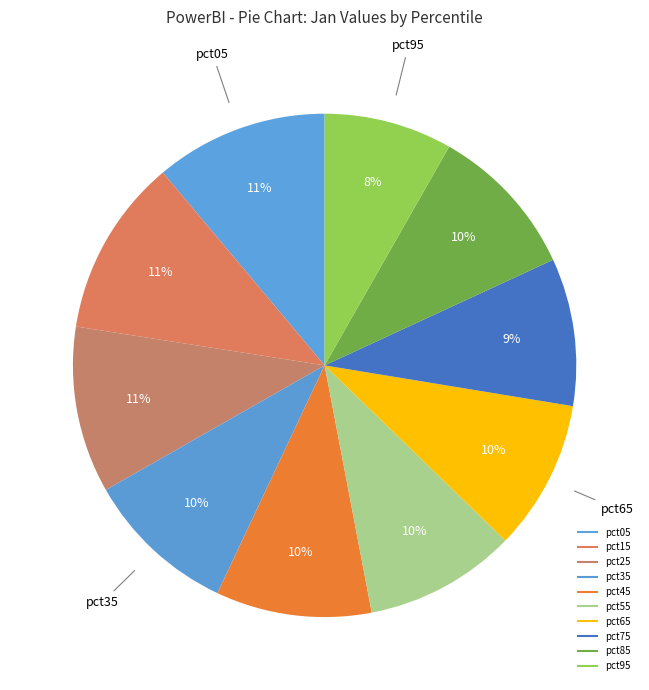

To the nearest percent, what portion does pct35 represent?

10%